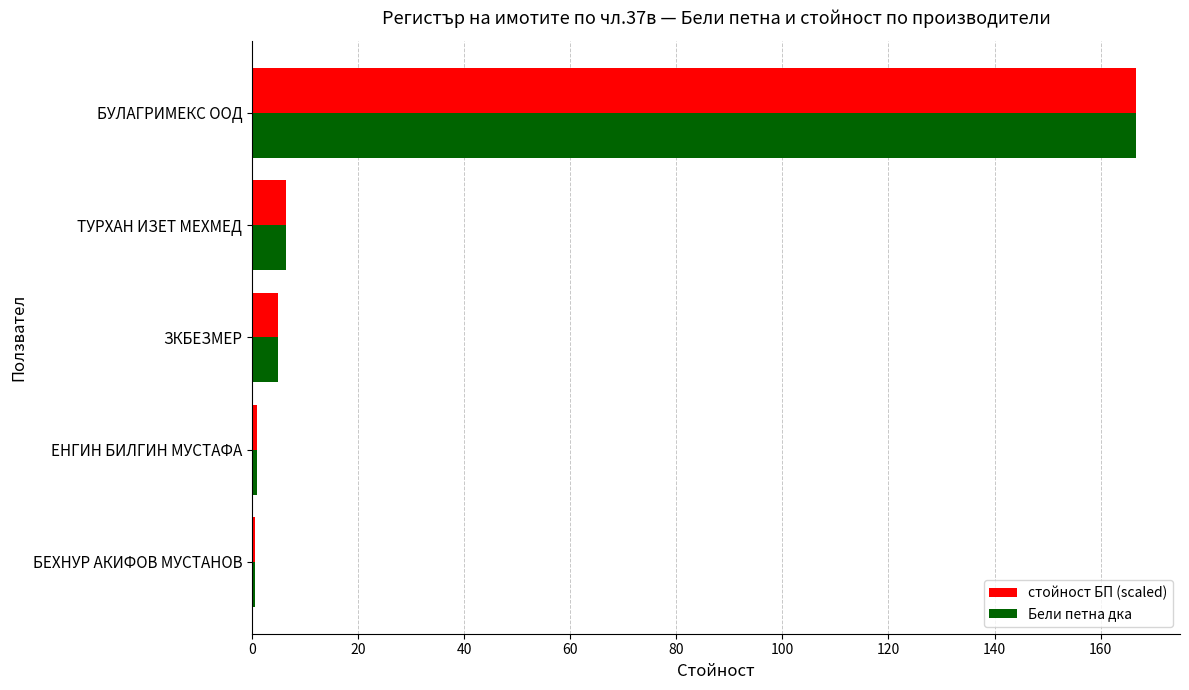

Which category has the highest value in the стойност БП (scaled) series?

БУЛАГРИМЕКС ООД